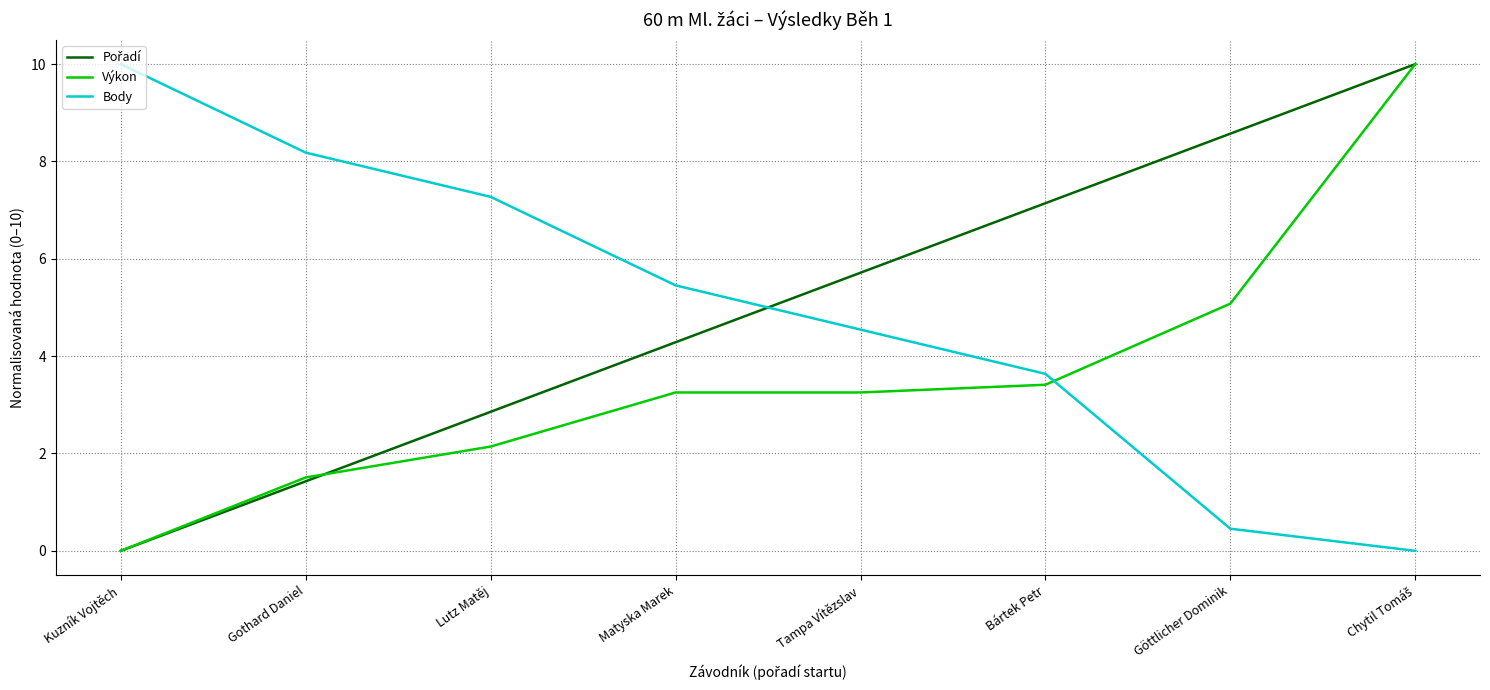

What is the spread (max minus min) of values at Göttlicher Dominik?

8.1